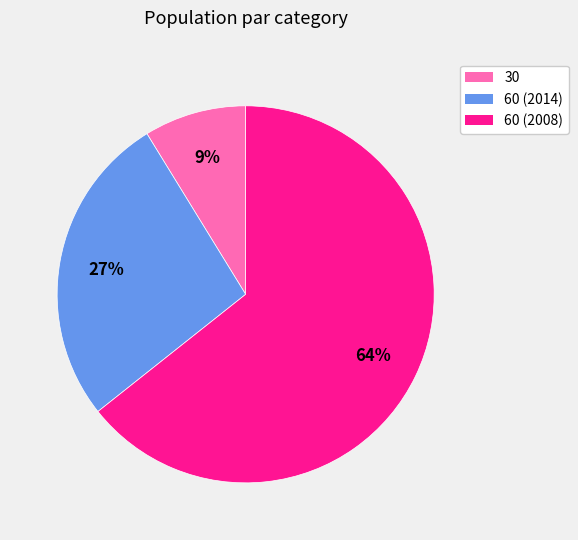

Between 30 and 60 (2014), which is larger?

60 (2014)